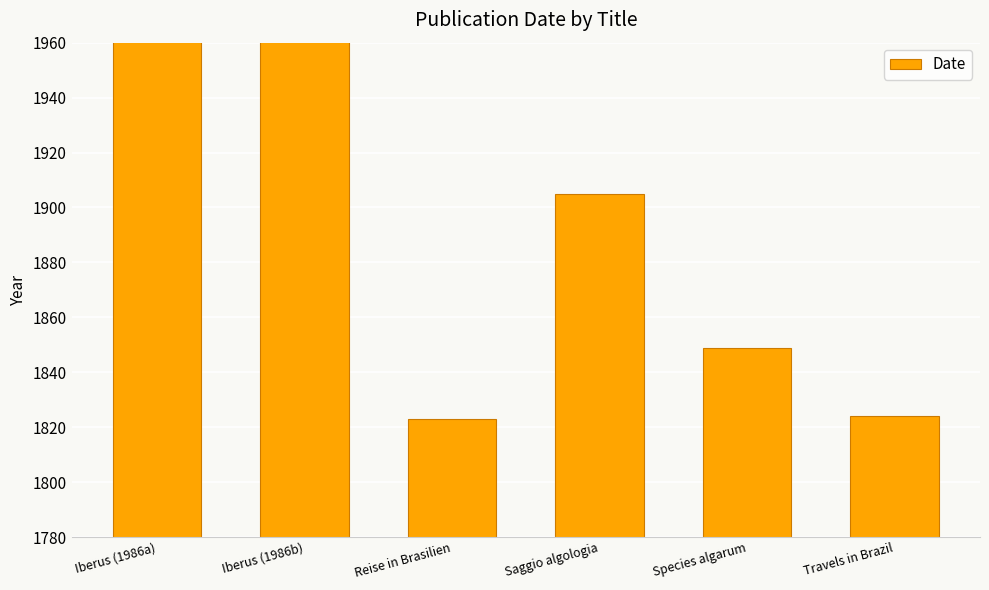

Reading left to right, transcribe all the data shown in this chart.

1986	1986	1823	1905	1849	1824